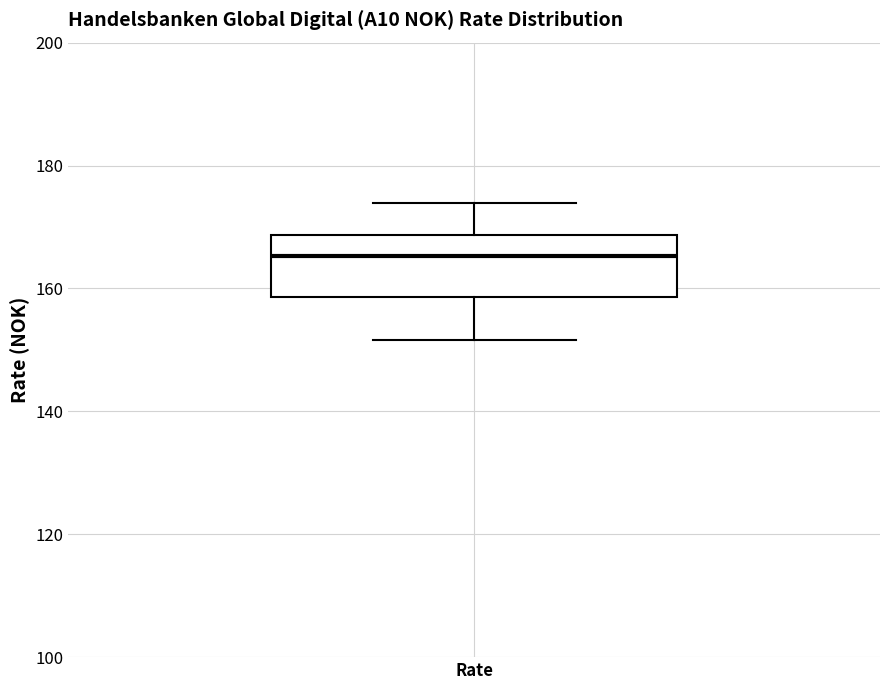

Read this box plot against the y-axis: the position of the median line, the range covered by the box, and the ends of both whiskers. The values are not printed on the chart, so give them approximately, as read against the axis.

median 166, box 158 to 168, whiskers 152 to 174